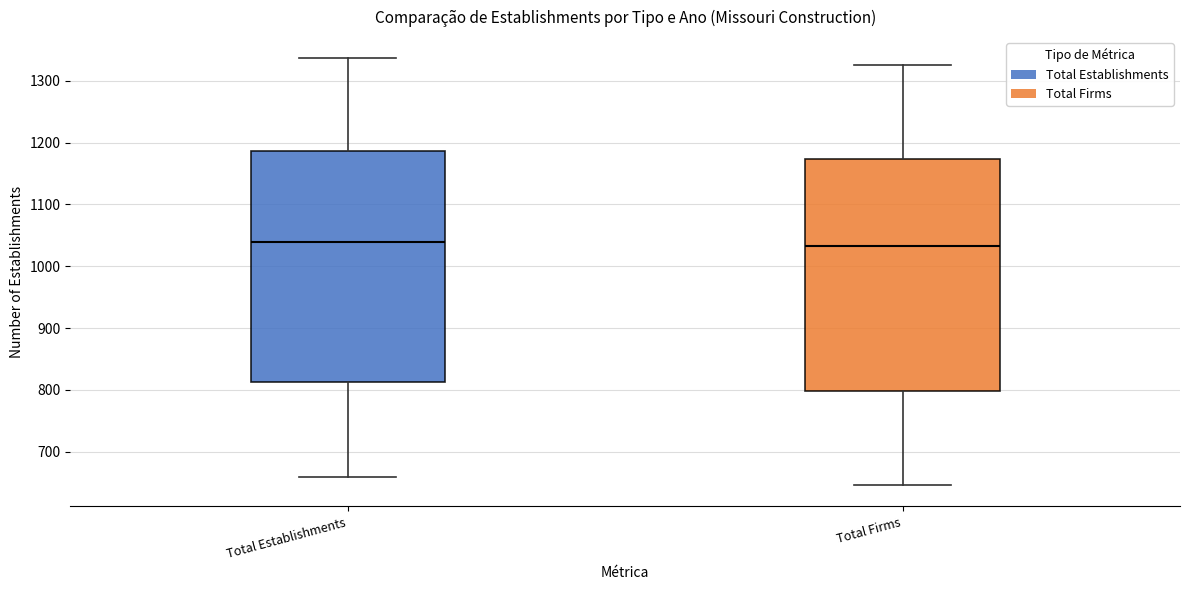

Where is the lower edge of the box for Total Establishments on the y-axis? The values are not printed on the chart, so give them approximately, as read against the axis.

810